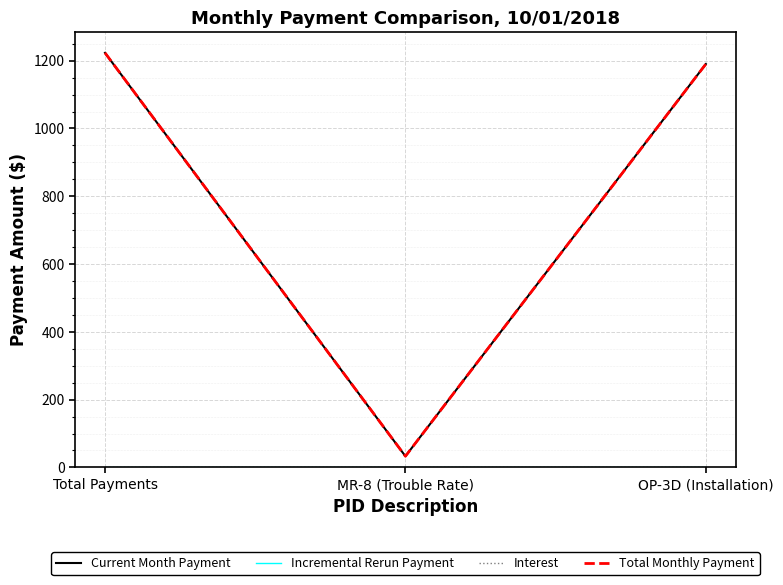

Does the chart display data point markers on the line(s)?

No